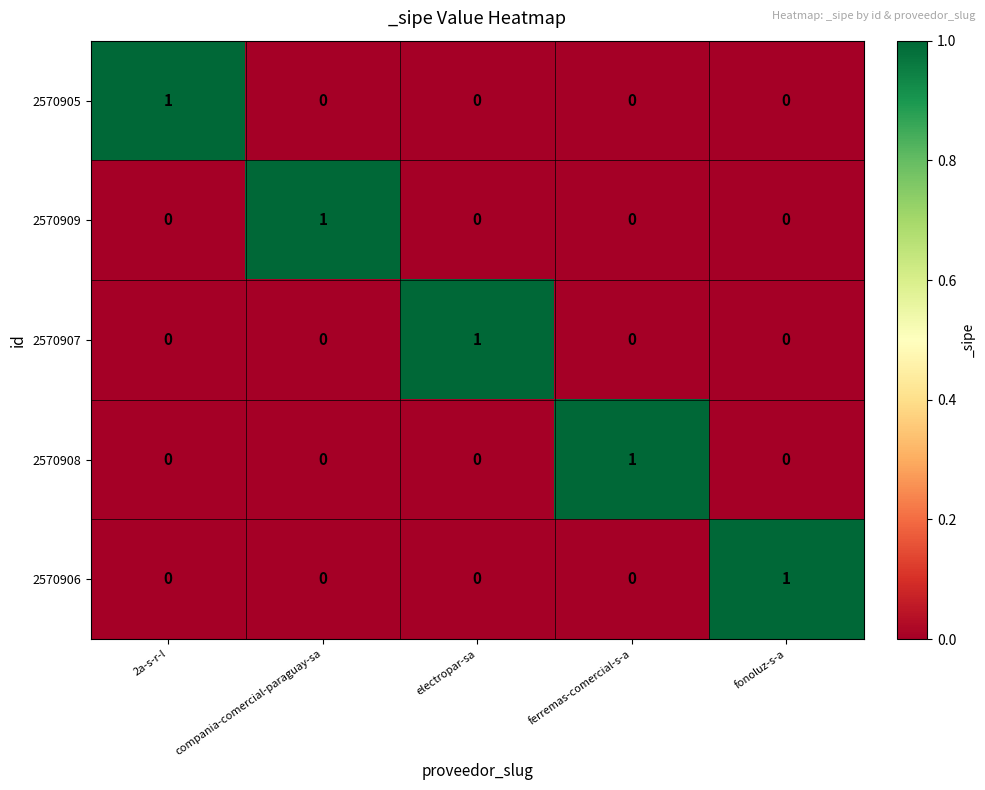

How many positive values does the 2570909 series have?

1